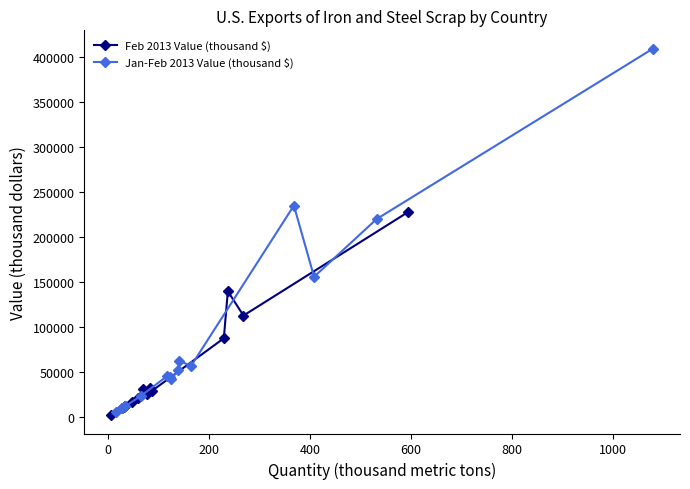

True or false: Feb 2013 Value (thousand $) has more than 1 interior local peaks.

True